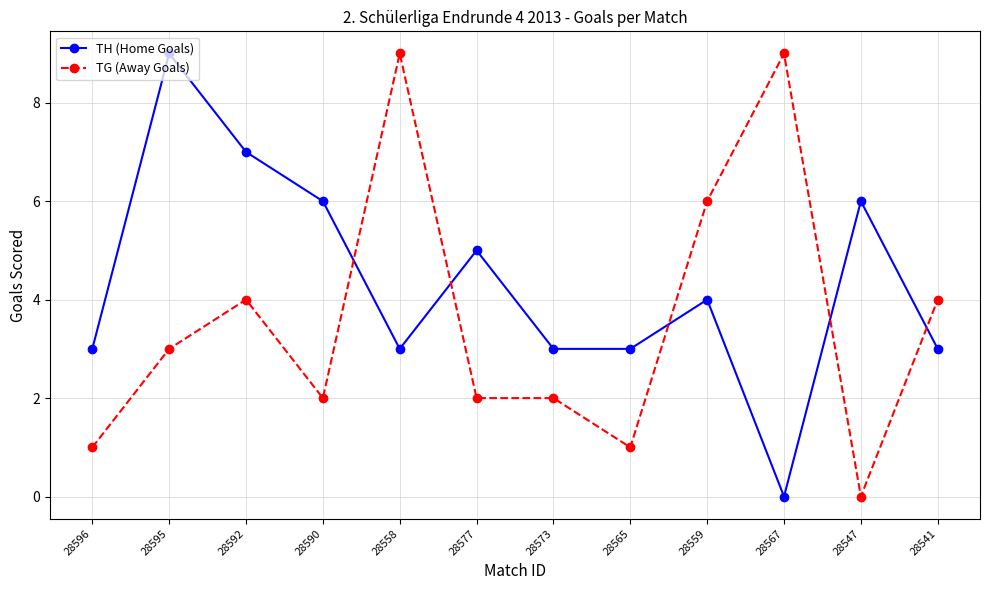

At which label does TH (Home Goals) reach its peak?

28595